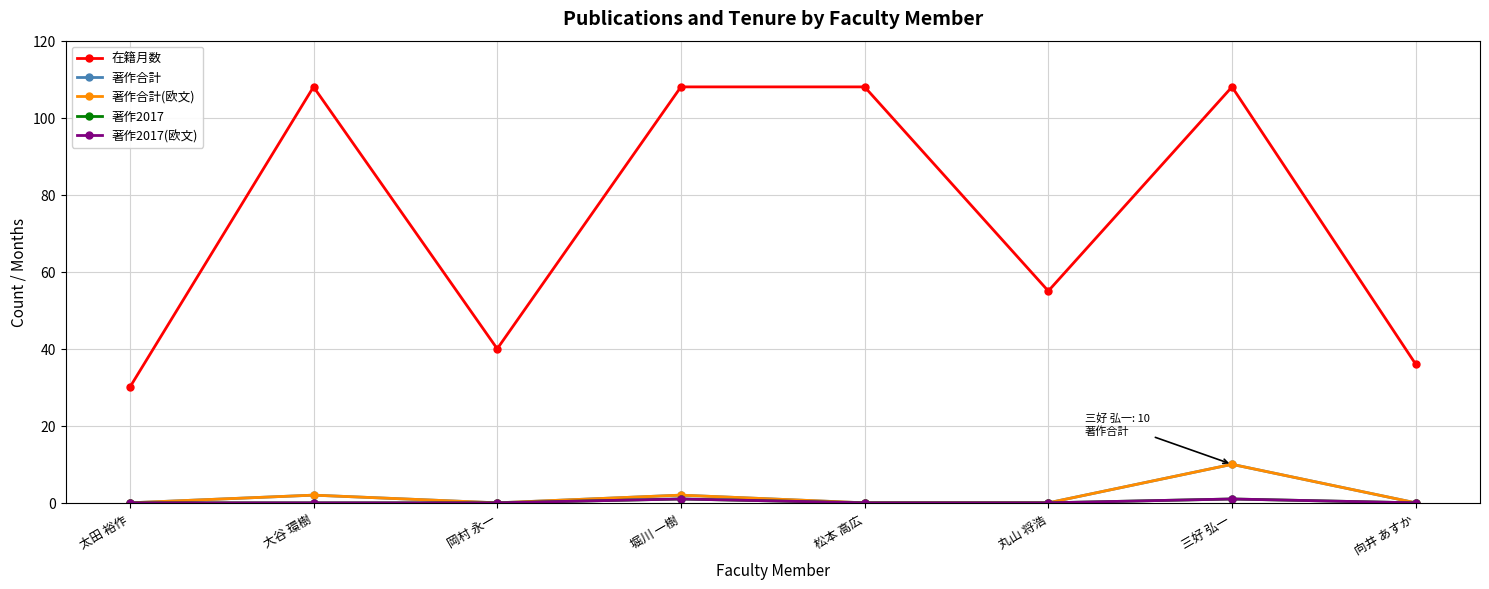

At which category is the sum across all series the highest?

三好 弘一